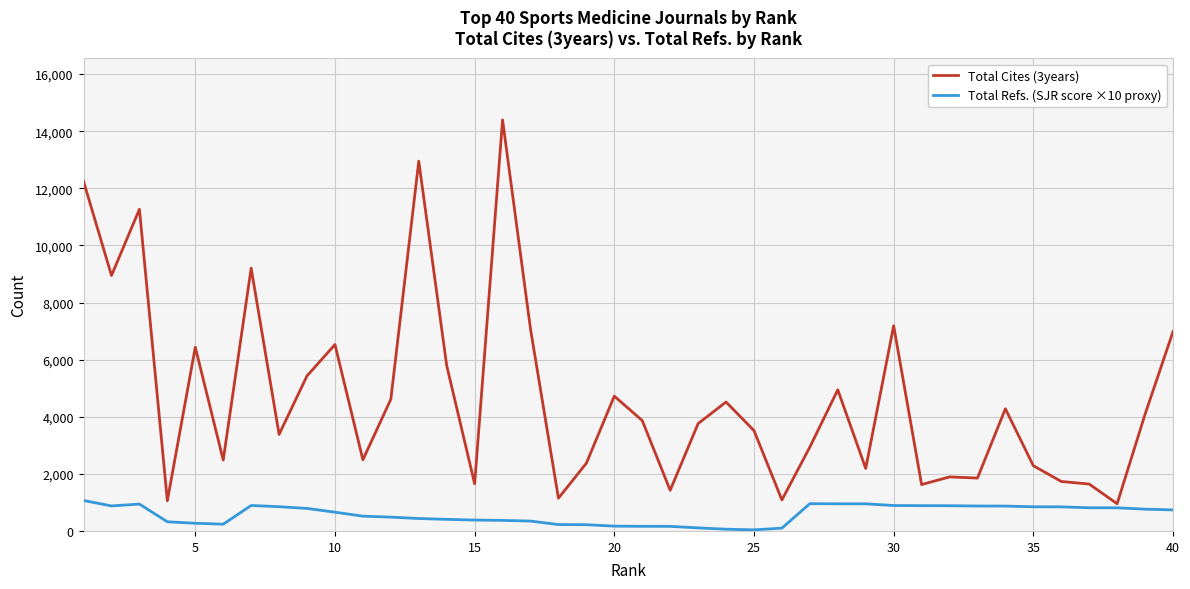

Which series has the largest range (max minus min)?

Total Cites (3years)